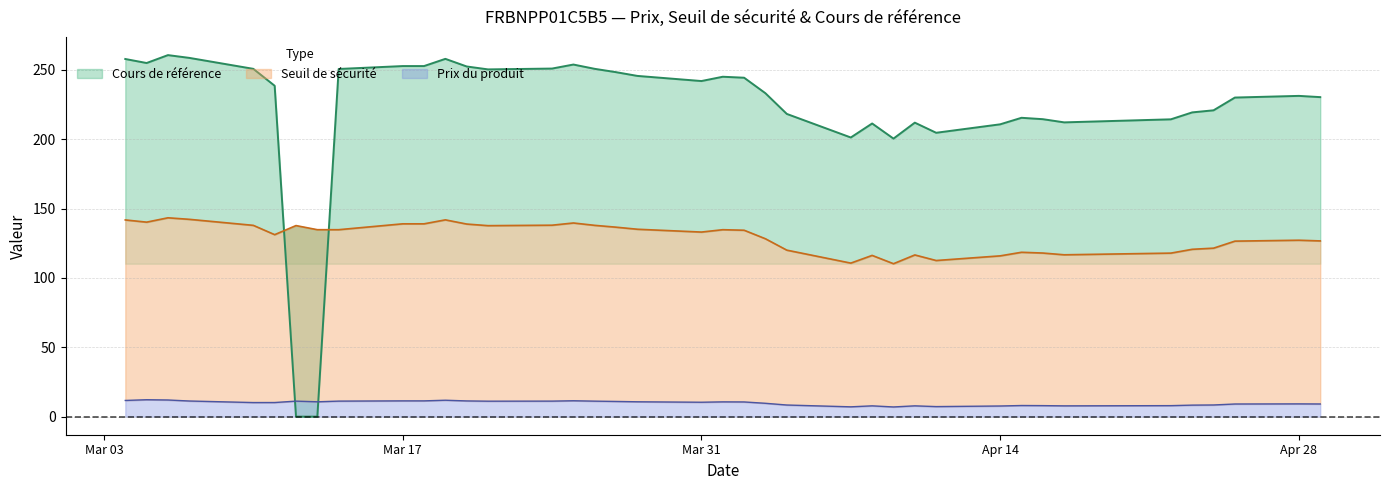

Which series has the largest total across all categories?

Cours de référence